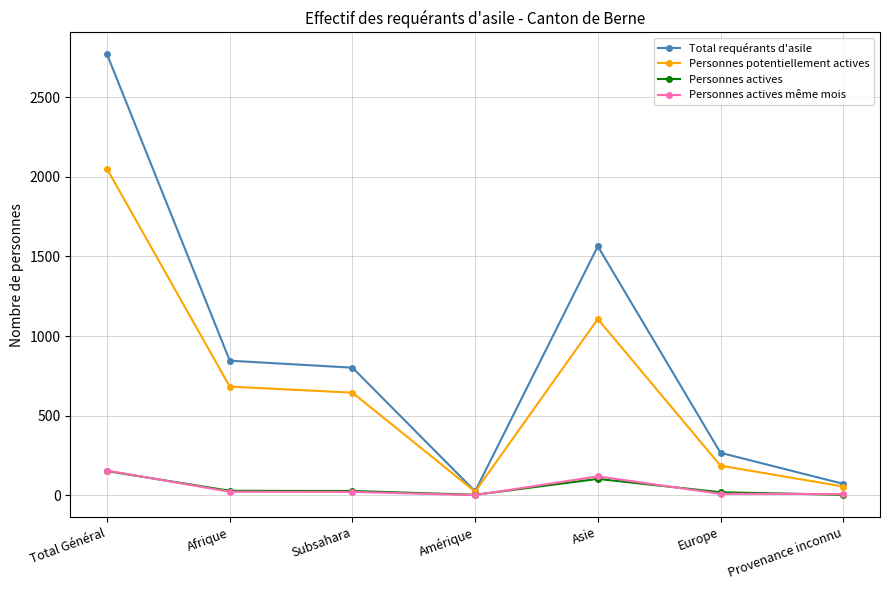

What is the lowest value of the Personnes potentiellement actives series?

22